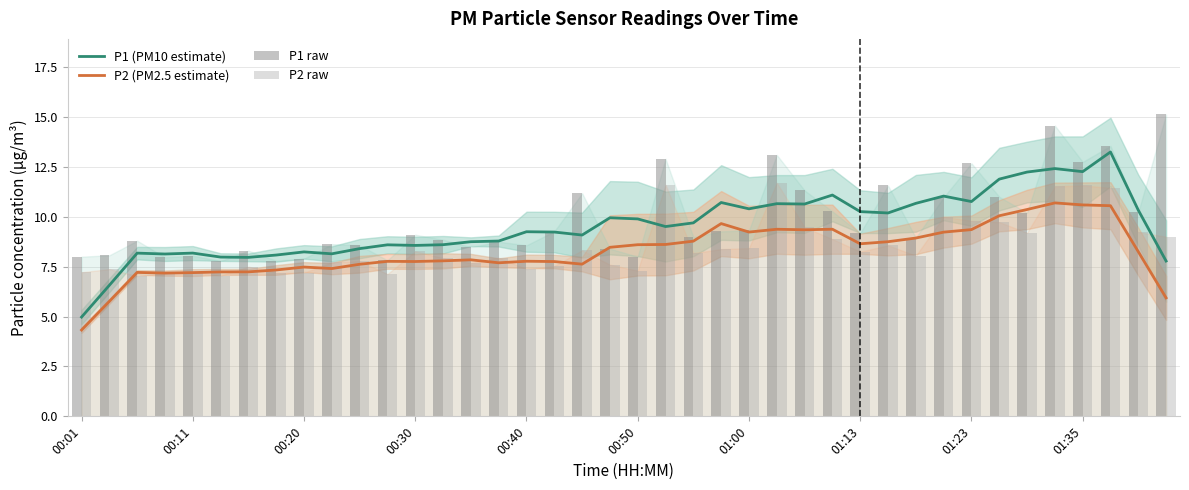

How many values in the P1 (PM10 estimate) series are below 9?

17